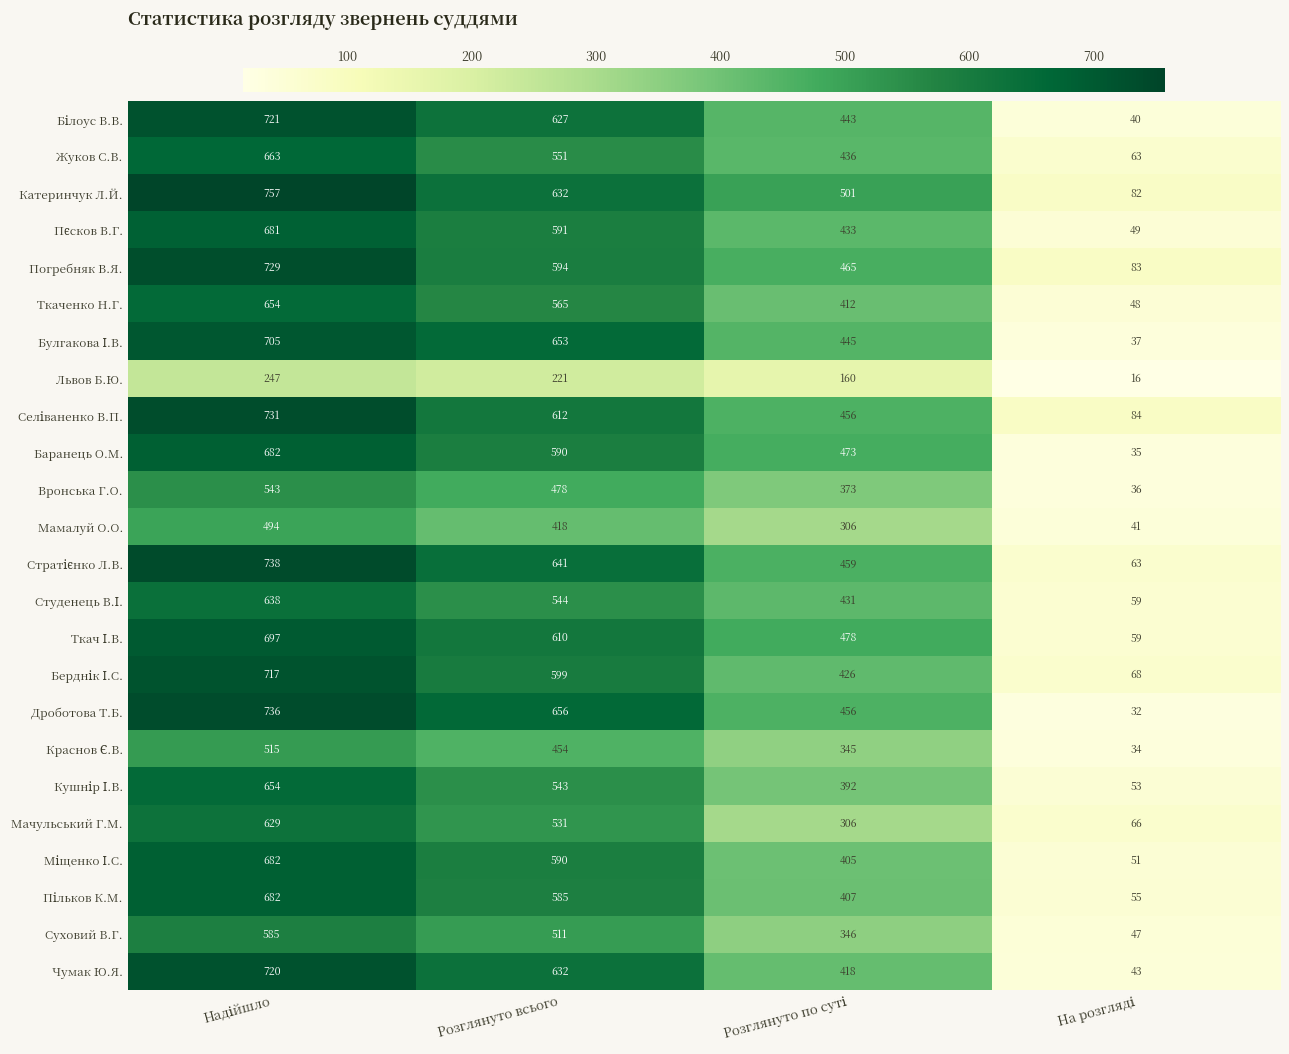

How many Погребняк В.Я. values are between 465 and 729?

3